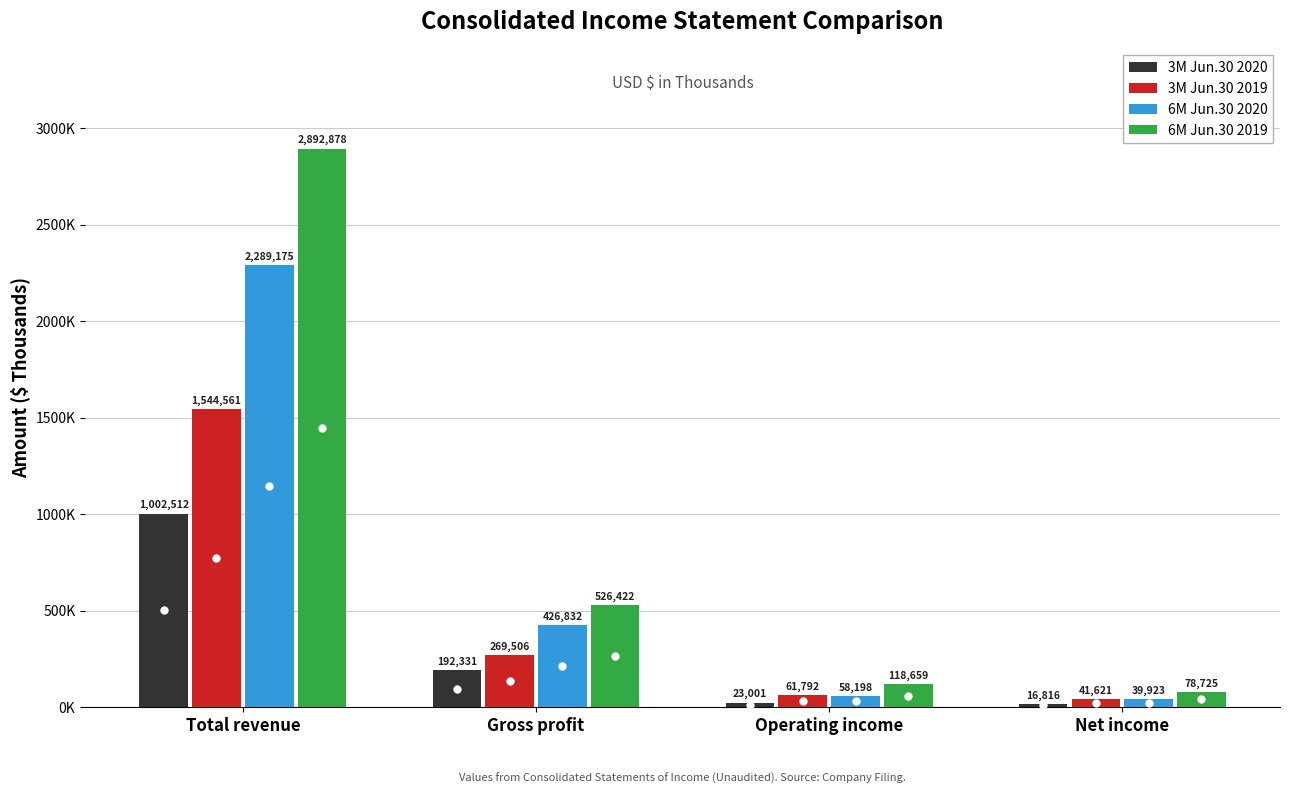

What is the spread (max minus min) of values at Gross profit?

334091